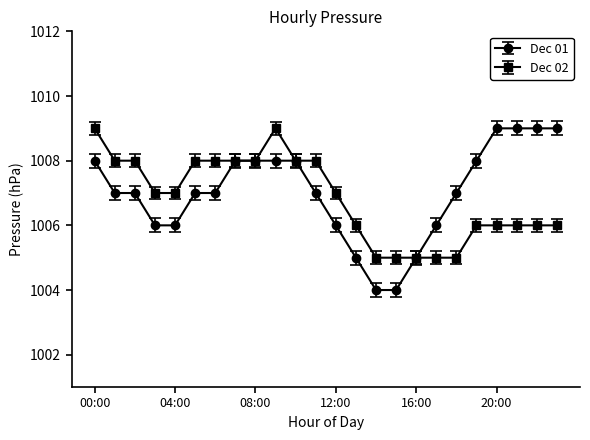

What is the smallest value displayed?

1004